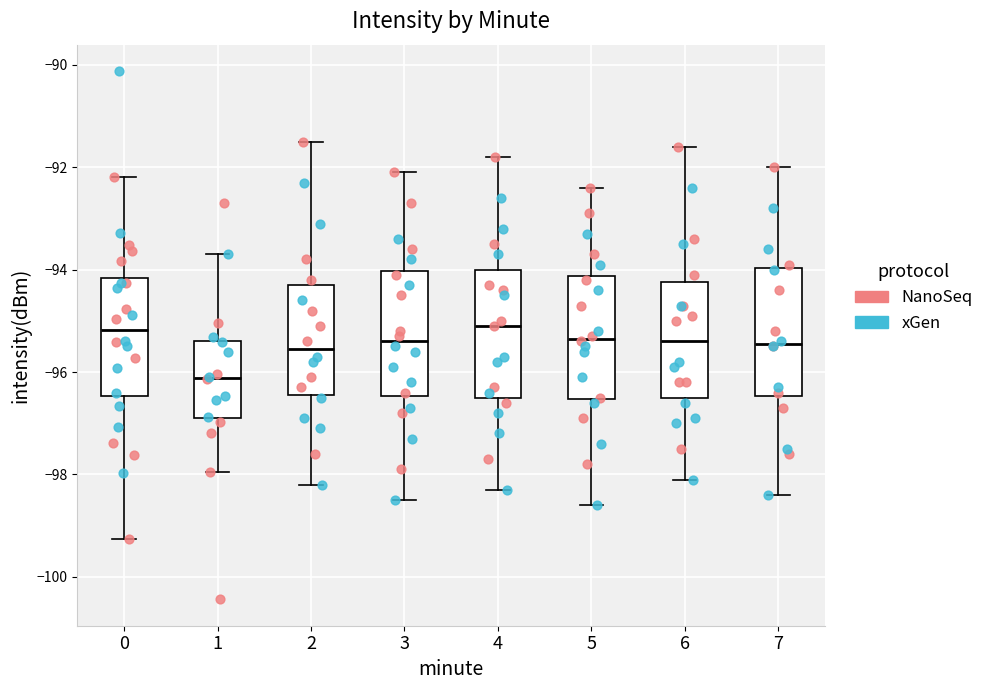

Which box has the lowest median line?

1